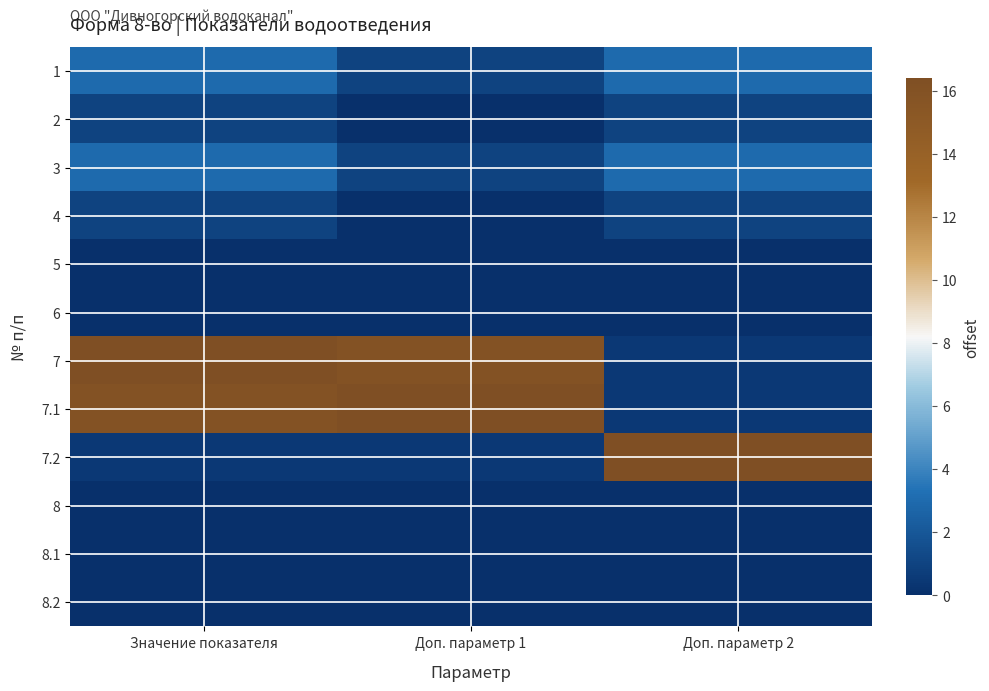

Reading left to right, what are all the values shown in this chart?

1: Значение показателя=3.0	Доп. параметр 1=1.0	Доп. параметр 2=3.0
2: Значение показателя=1.0	Доп. параметр 1=0.0	Доп. параметр 2=1.0
3: Значение показателя=3.0	Доп. параметр 1=1.0	Доп. параметр 2=3.0
4: Значение показателя=1.0	Доп. параметр 1=0.0	Доп. параметр 2=1.0
5: Значение показателя=0.0	Доп. параметр 1=0.0	Доп. параметр 2=0.0
6: Значение показателя=0.0	Доп. параметр 1=0.0	Доп. параметр 2=0.0
7: Значение показателя=16.4	Доп. параметр 1=15.9	Доп. параметр 2=0.5
7.1: Значение показателя=15.9	Доп. параметр 1=16.4	Доп. параметр 2=0.5
7.2: Значение показателя=0.5	Доп. параметр 1=0.5	Доп. параметр 2=16.4
8: Значение показателя=0.0	Доп. параметр 1=0.0	Доп. параметр 2=0.0
8.1: Значение показателя=0.0	Доп. параметр 1=0.0	Доп. параметр 2=0.0
8.2: Значение показателя=0.0	Доп. параметр 1=0.0	Доп. параметр 2=0.0